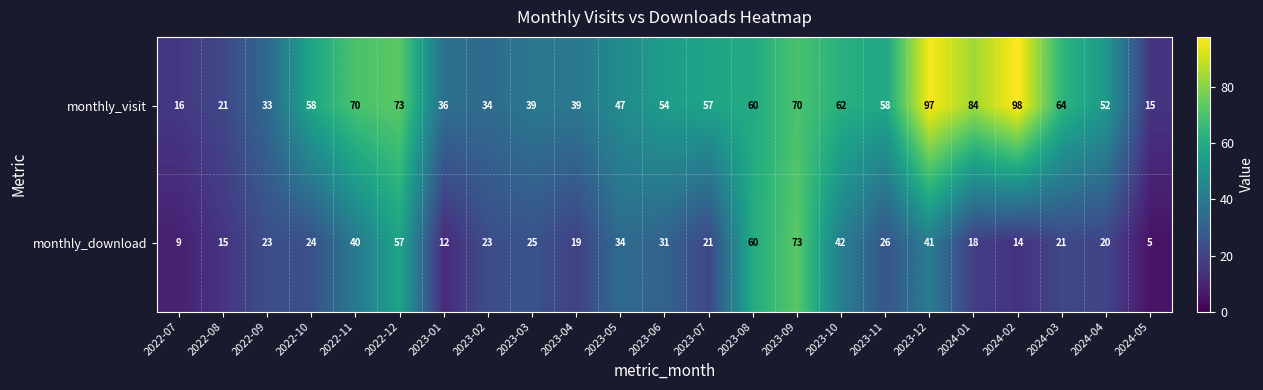

What is the sum of all monthly_visit values?

1237